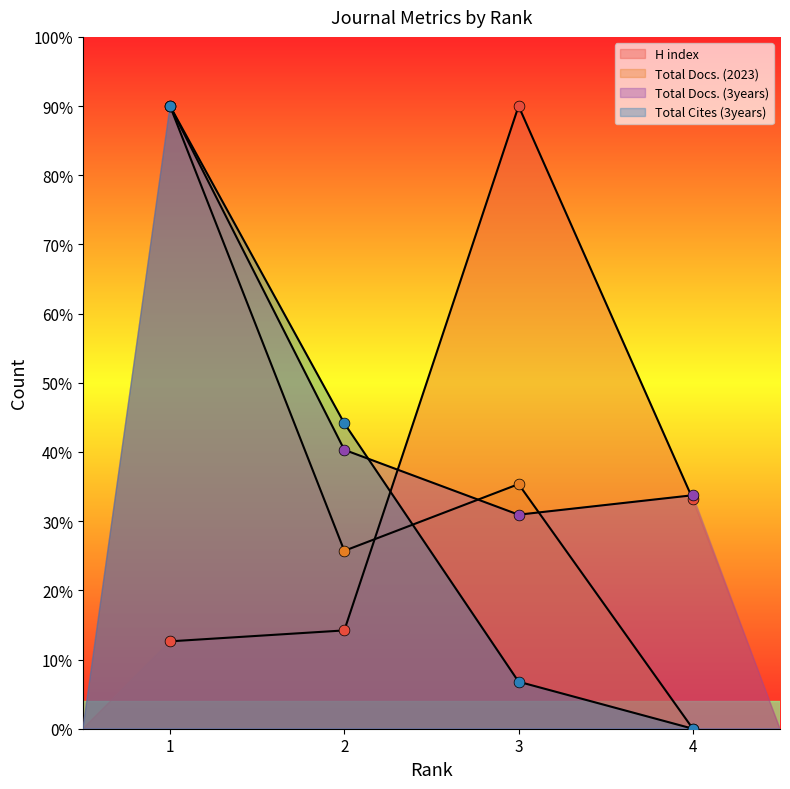

Which series has the largest Y range (max minus min)?

Total Cites (3years)